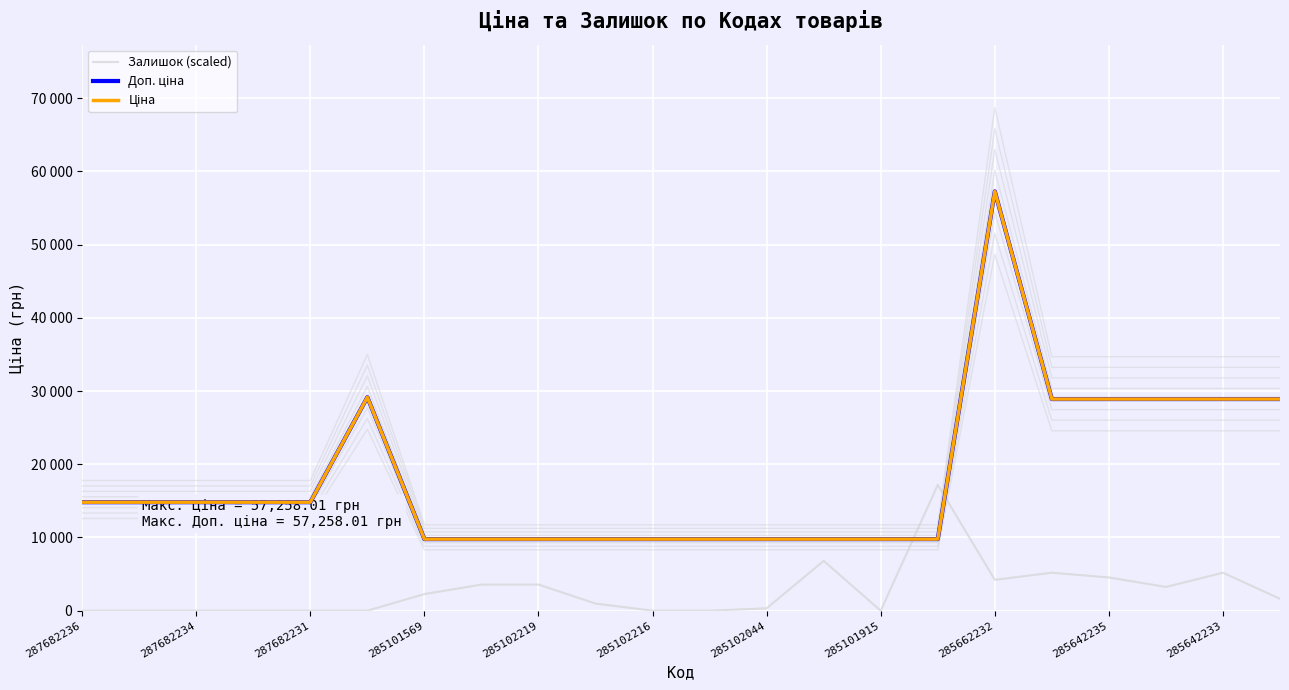

What is the sum of all Доп. ціна values?

402761.5